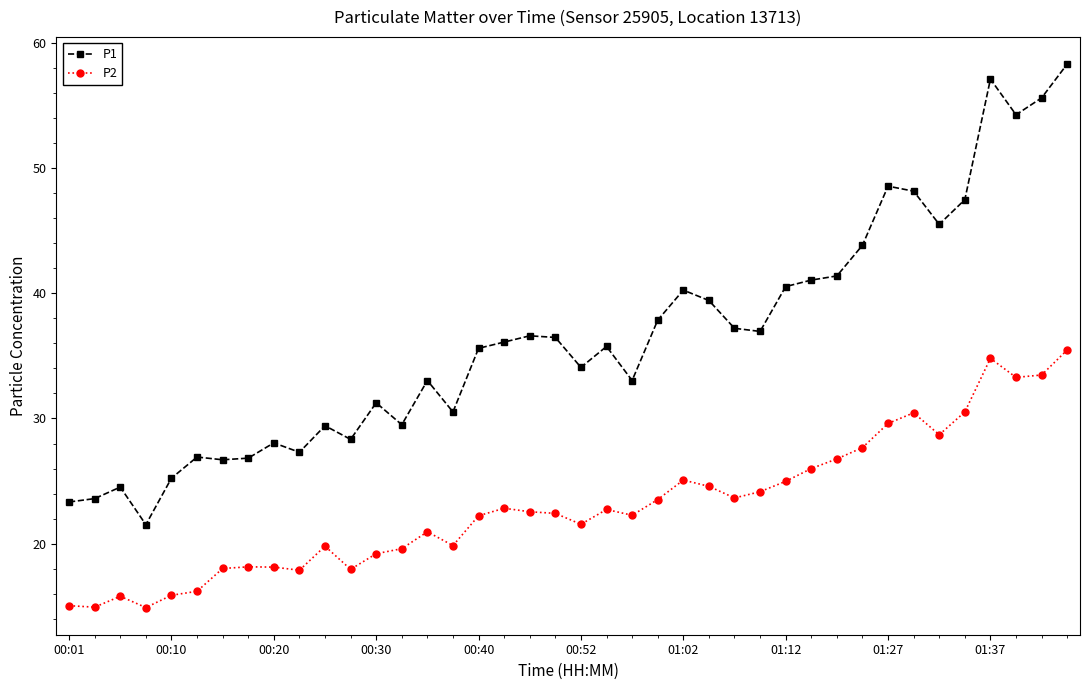

What is the value of the P2 point at the 32nd from the left?

27.7